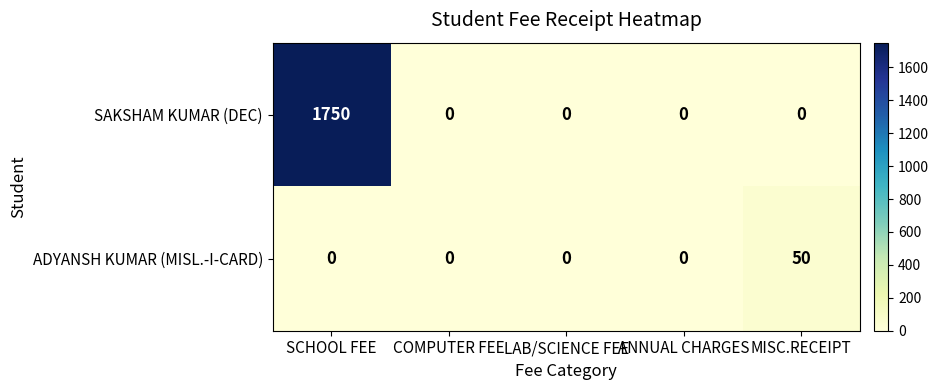

Reading left to right, transcribe all the data shown in this chart.

SAKSHAM KUMAR (DEC): 1750	0	0	0	0
ADYANSH KUMAR (MISL.-I-CARD): 0	0	0	0	50